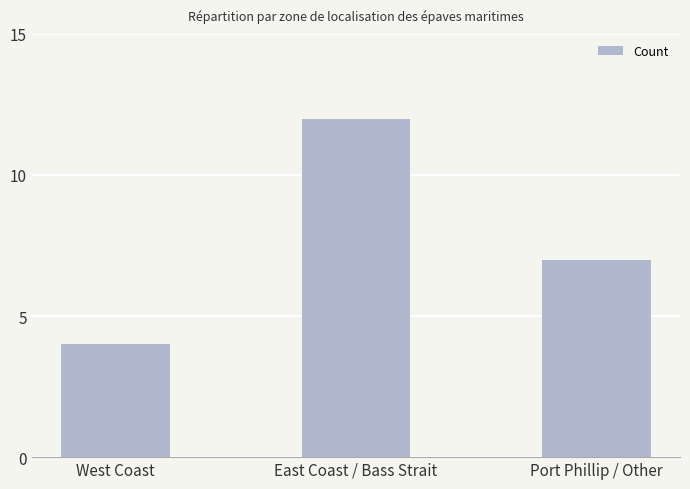

What is the change in value from East Coast / Bass Strait to Port Phillip / Other?

-5